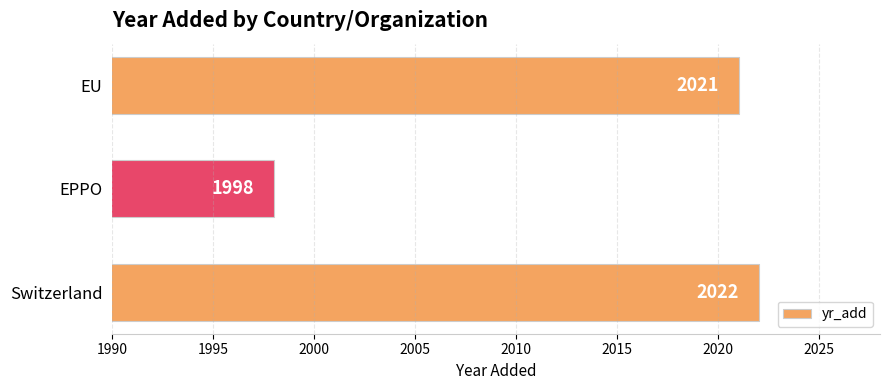

Read the value at Switzerland.

2022